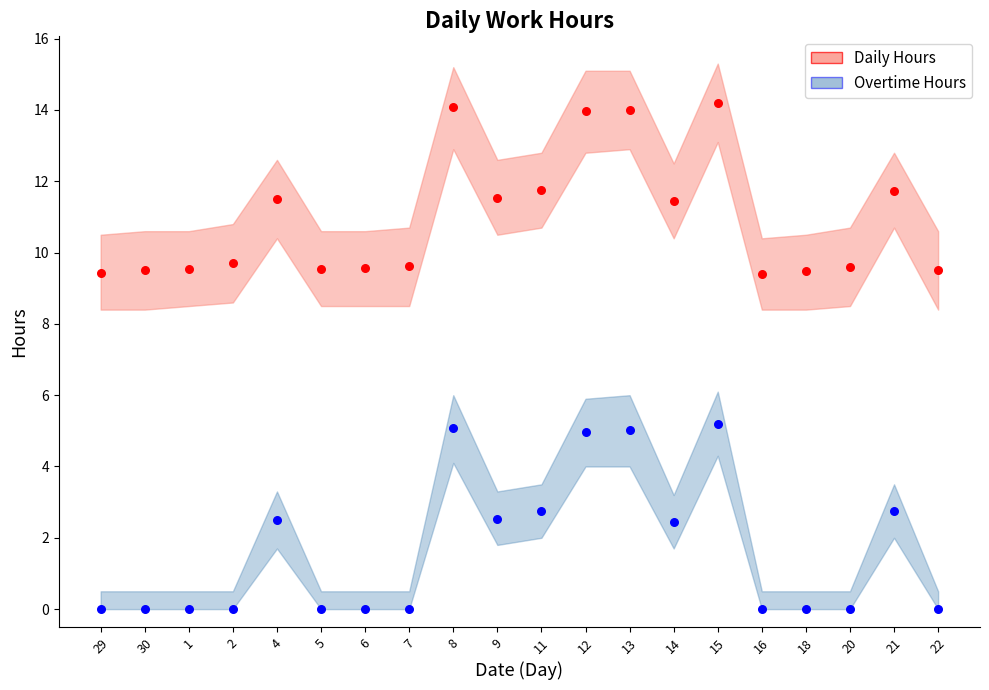

Across all data points, what is the range of Y values (max minus min)?

14.2